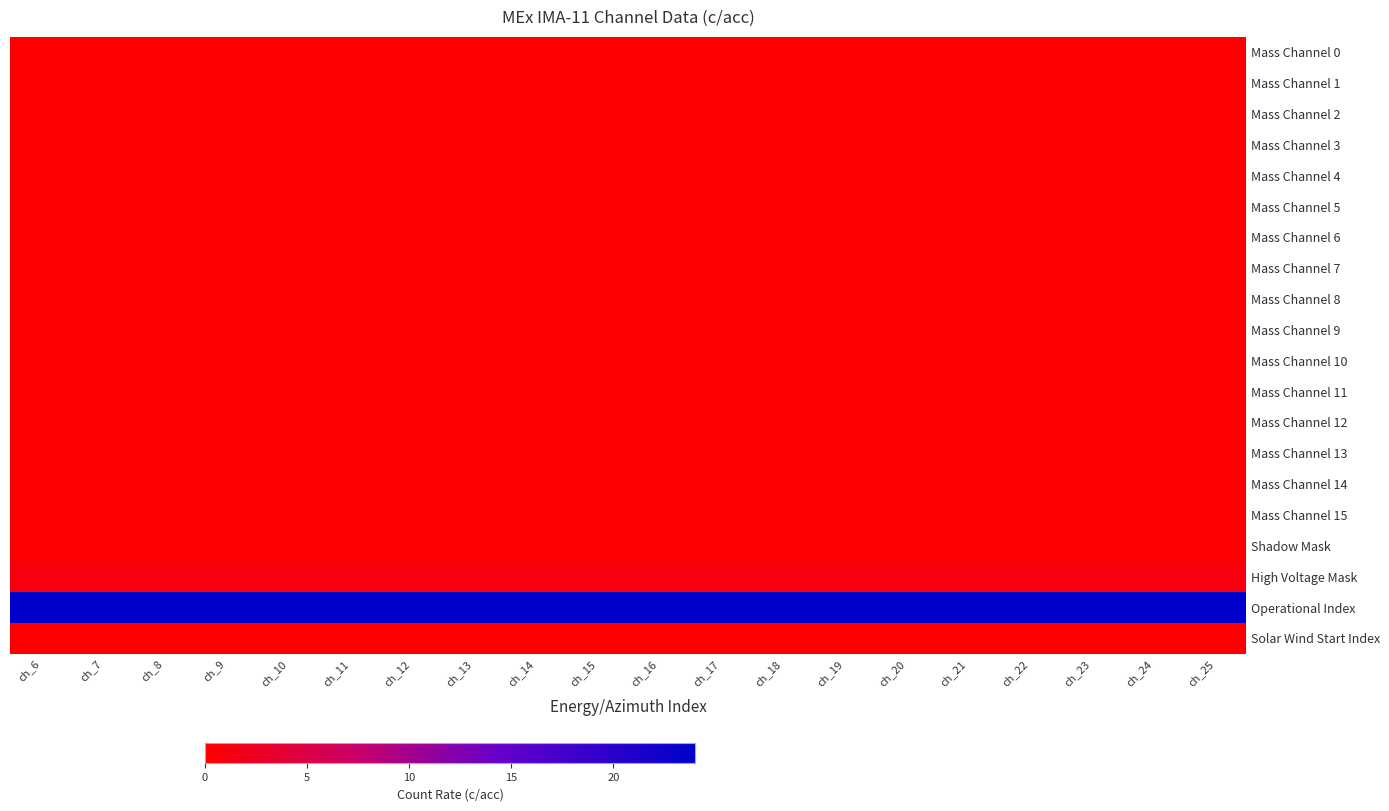

Count the number of data series in this chart.

20